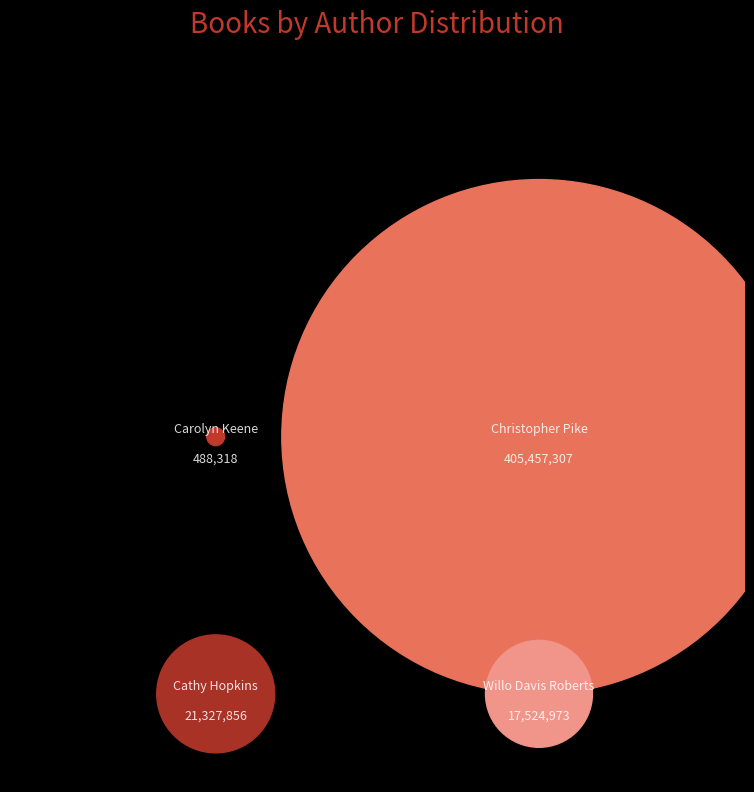

To the nearest percent, what is the average slice percentage?

25%